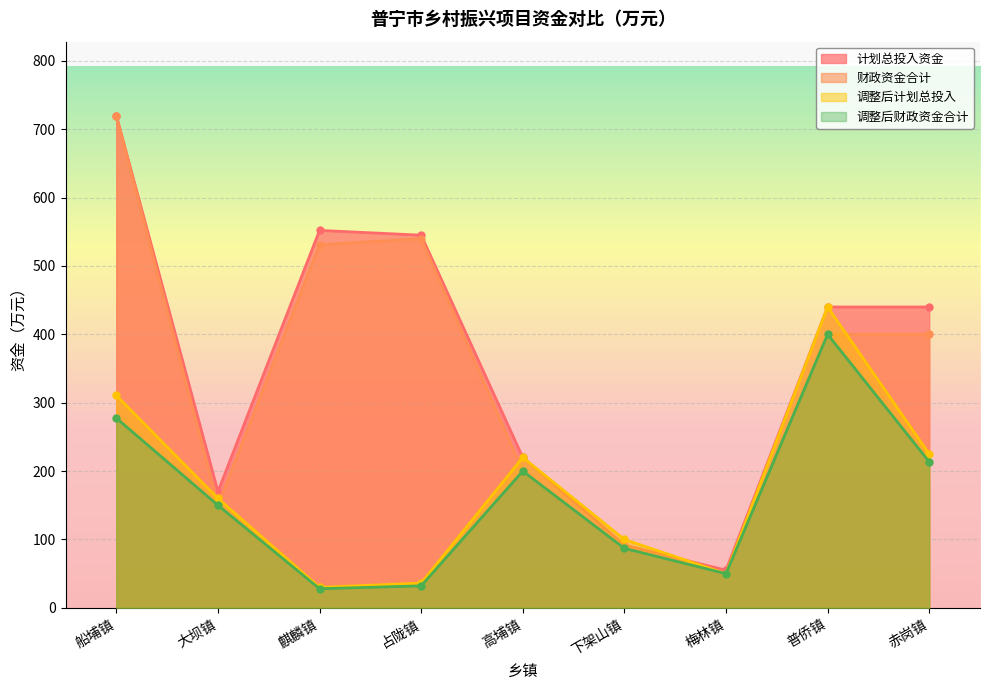

Where is the first local maximum for 调整后计划总投入?

高埔镇